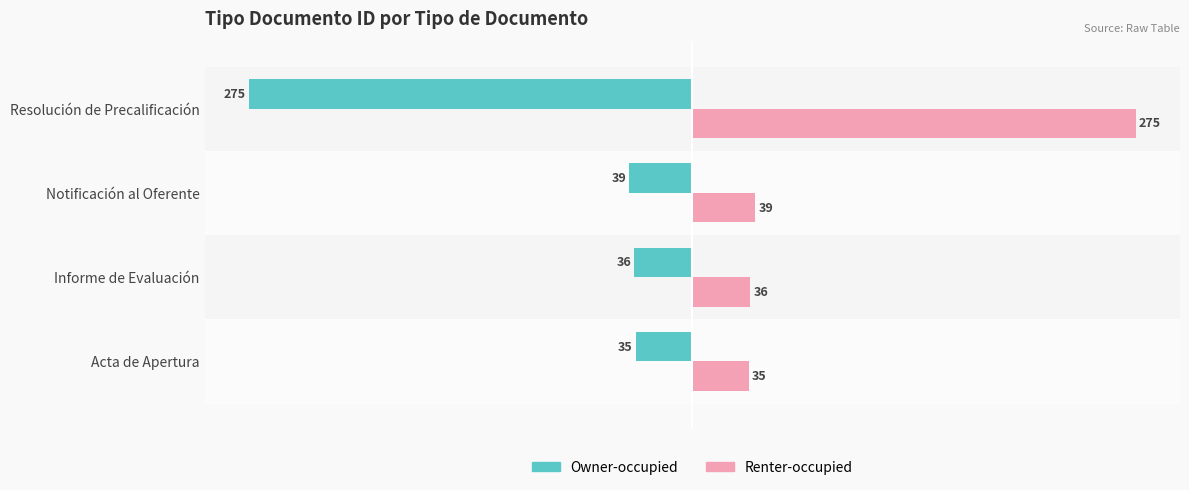

At which label is Owner-occupied closest to -155?

Notificación al Oferente